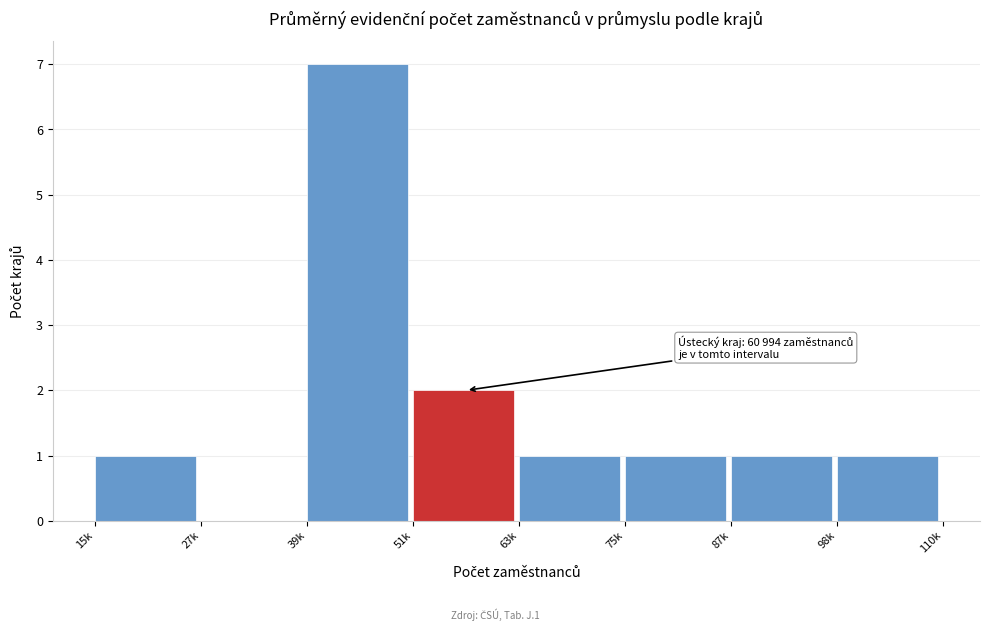

Reading right to left, extract all data points from this chart.

98k=1	87k=1	75k=1	63k=1	51k=2	39k=7	27k=0	15k=1